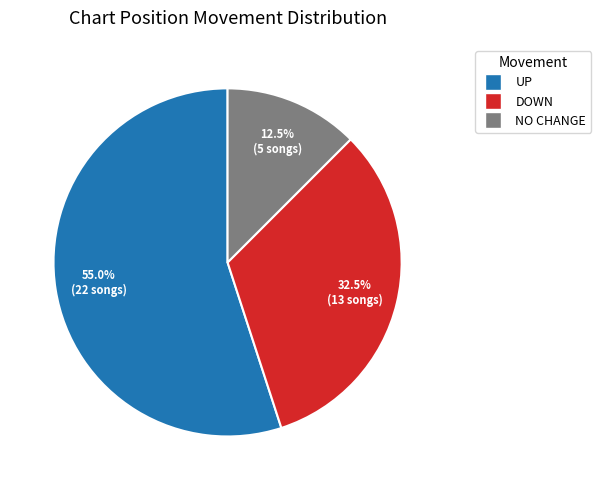

Does any single category account for the majority?

Yes